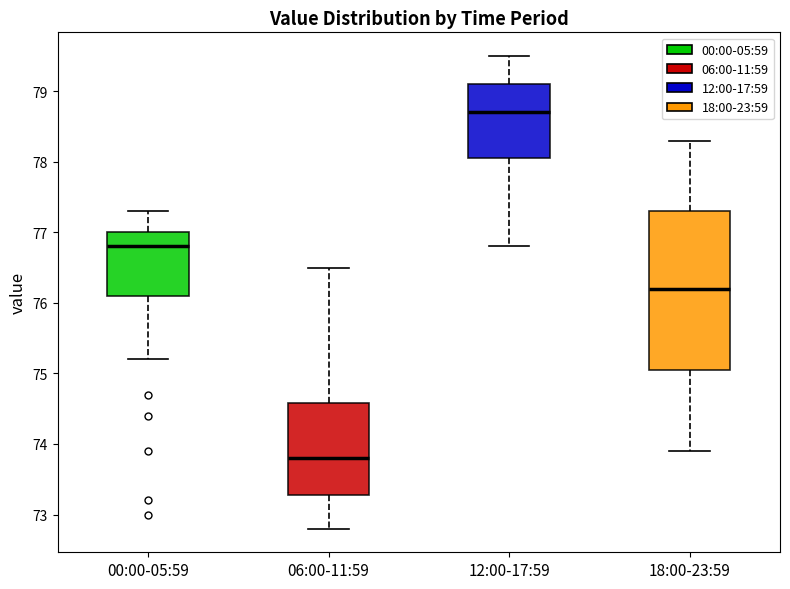

Which box has the lowest median line?

06:00-11:59